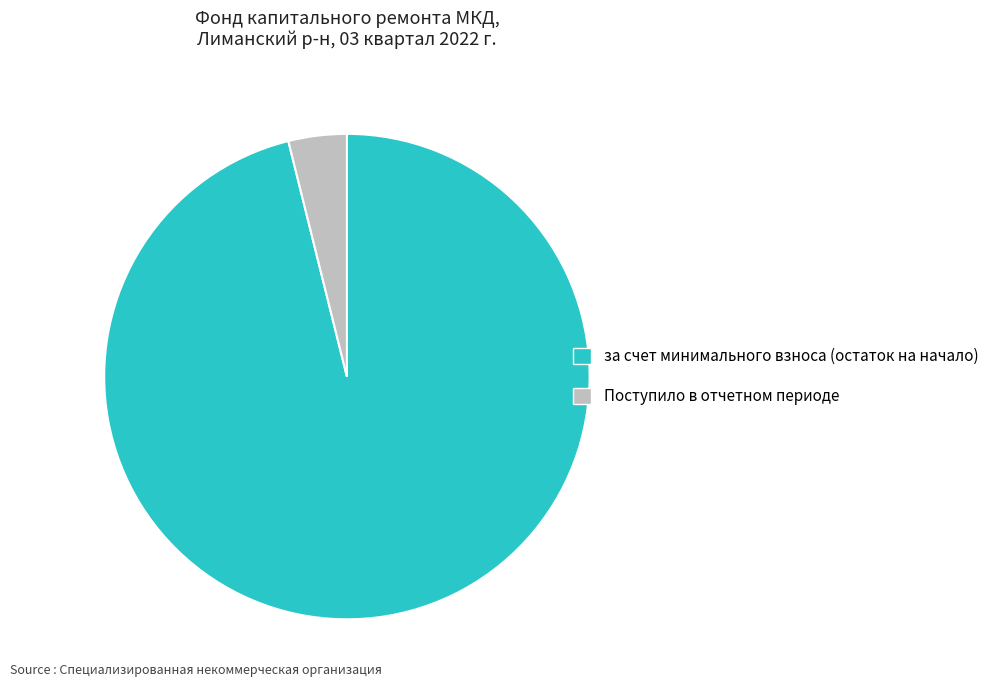

Count the number of slices in the pie.

2